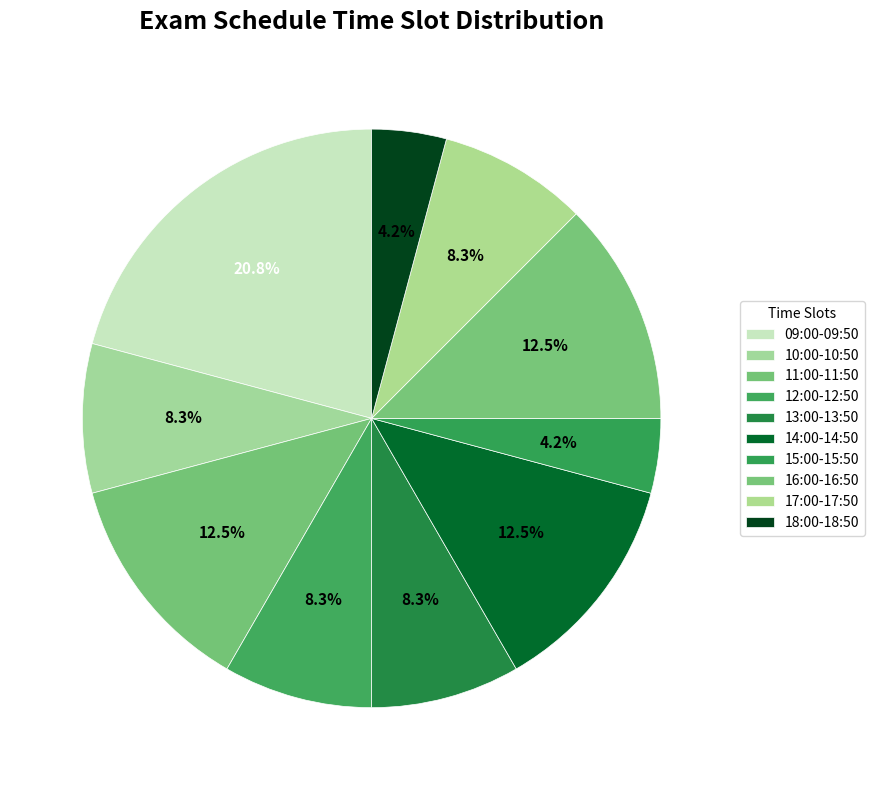

Is there any slice that represents more than half of the pie?

No